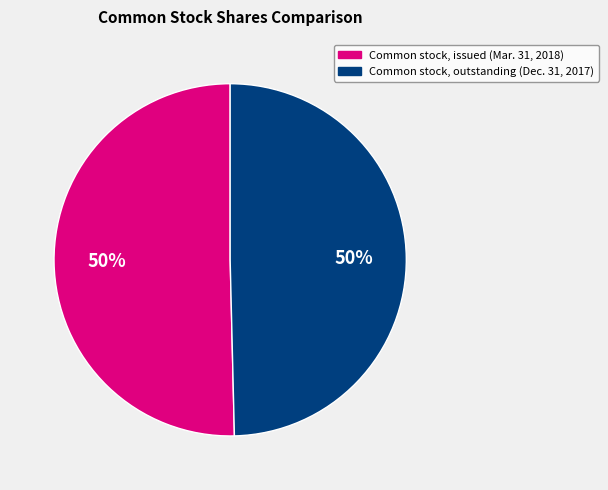

Approximately how many times larger is the value at Common stock, issued (Mar. 31, 2018) compared to Common stock, outstanding (Dec. 31, 2017)?

1.0